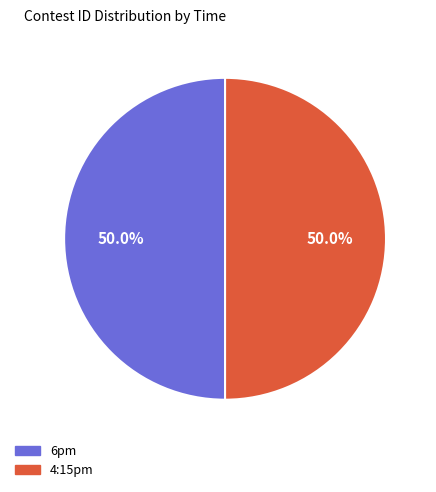

What percentage is the 6pm slice, to the nearest percent?

50%